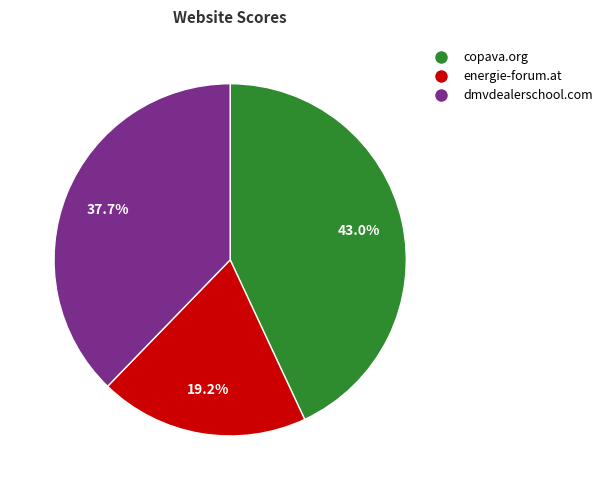

What is the smallest slice in the pie chart?

energie-forum.at